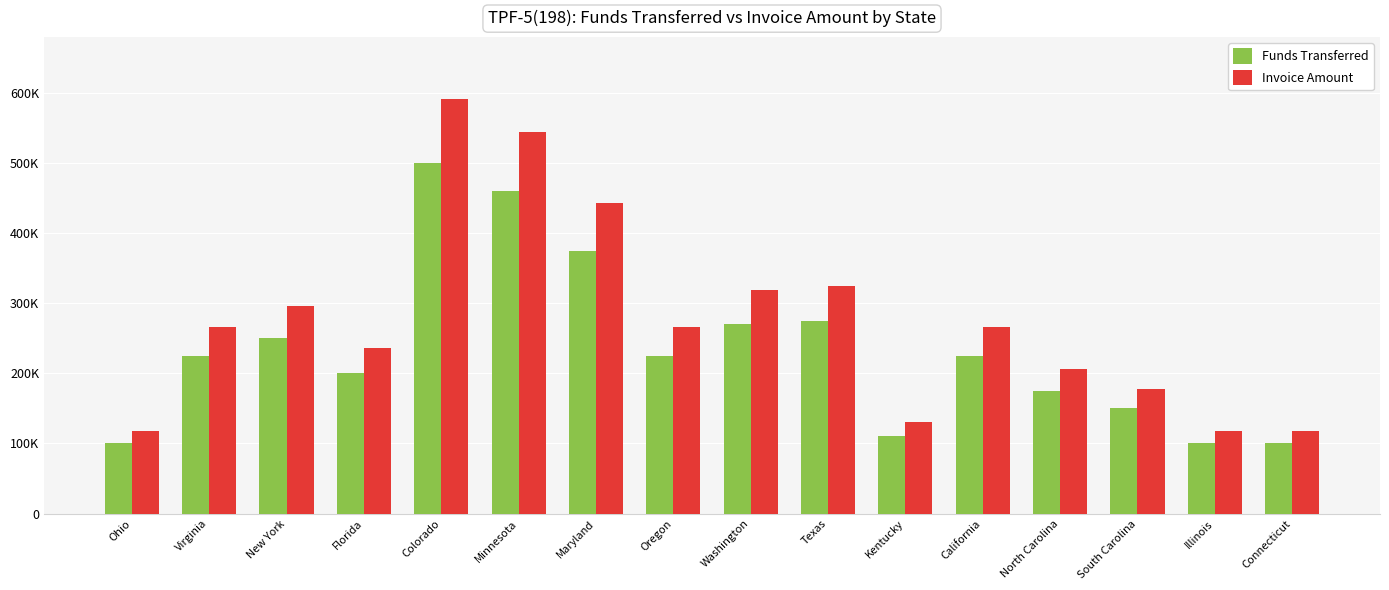

Which series has the largest total across all categories?

Invoice Amount